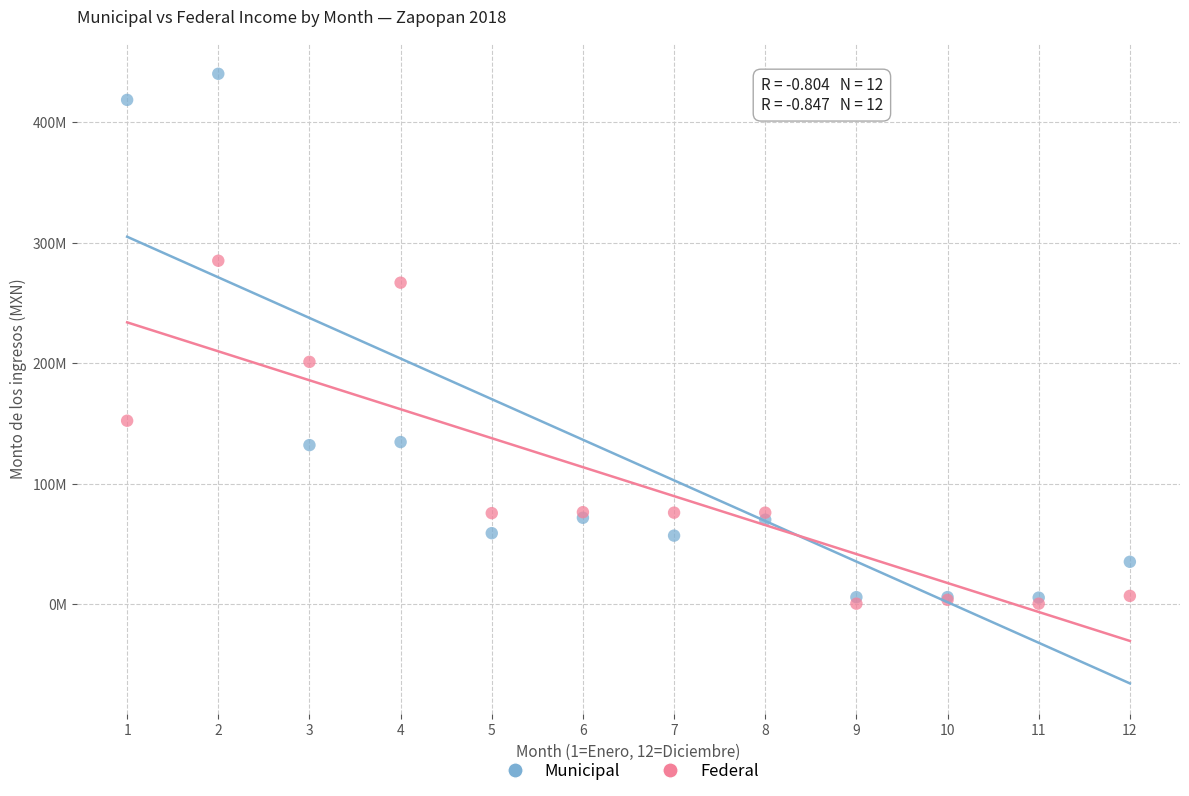

What are all the series names shown in the legend?

Municipal, Federal